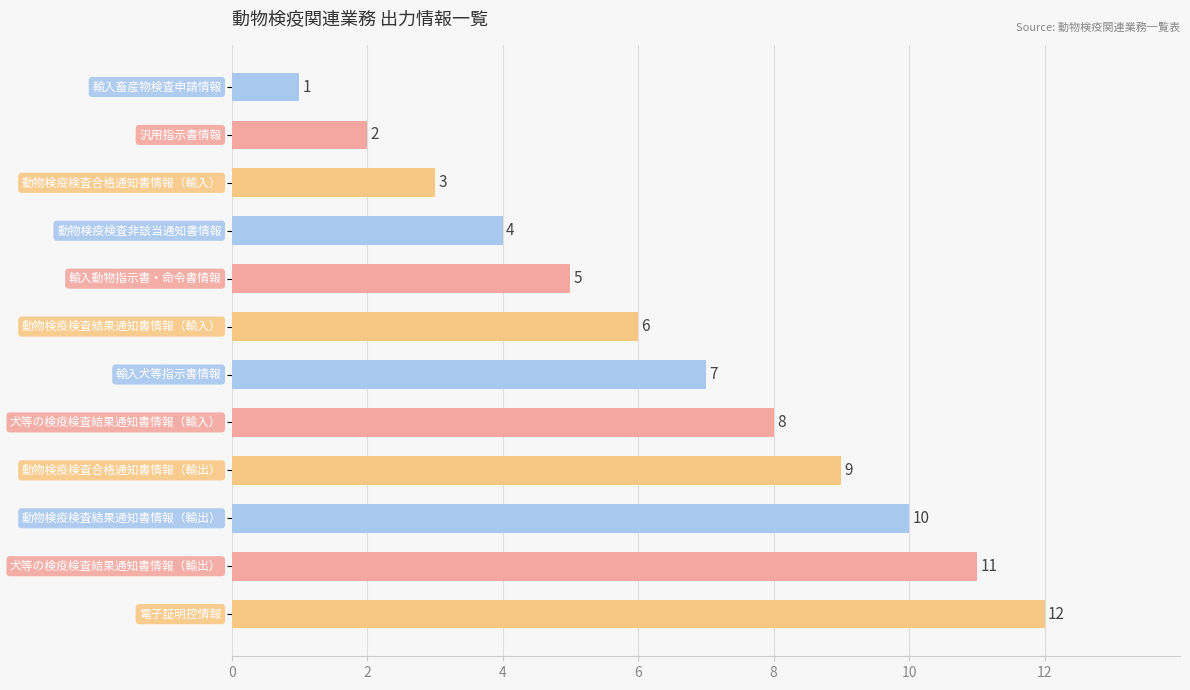

How many series are shown in this chart?

1